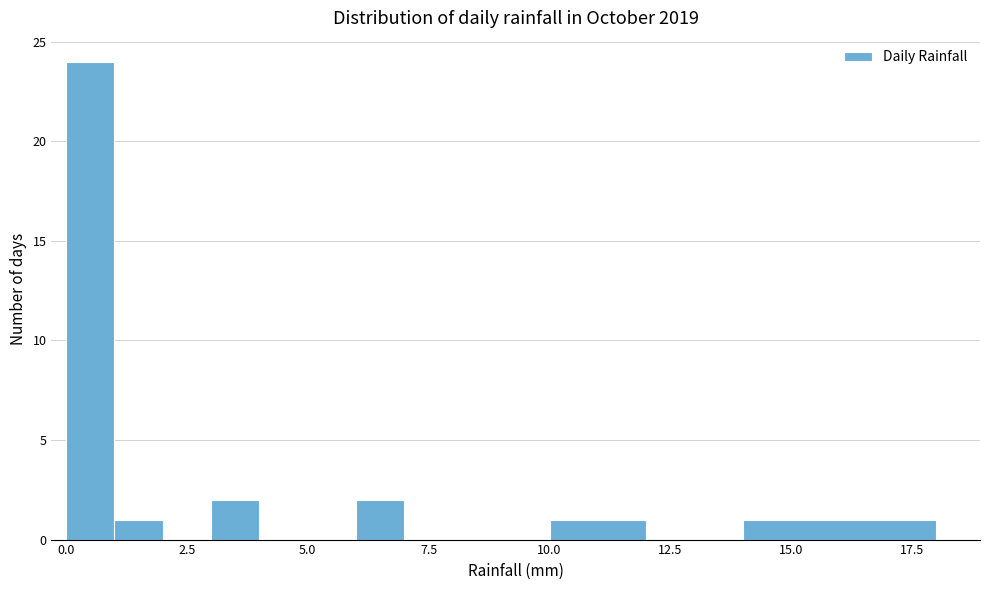

Around what value on the x-axis is the tallest bar? Give the approximate position of its centre, as read against the axis.

0.5